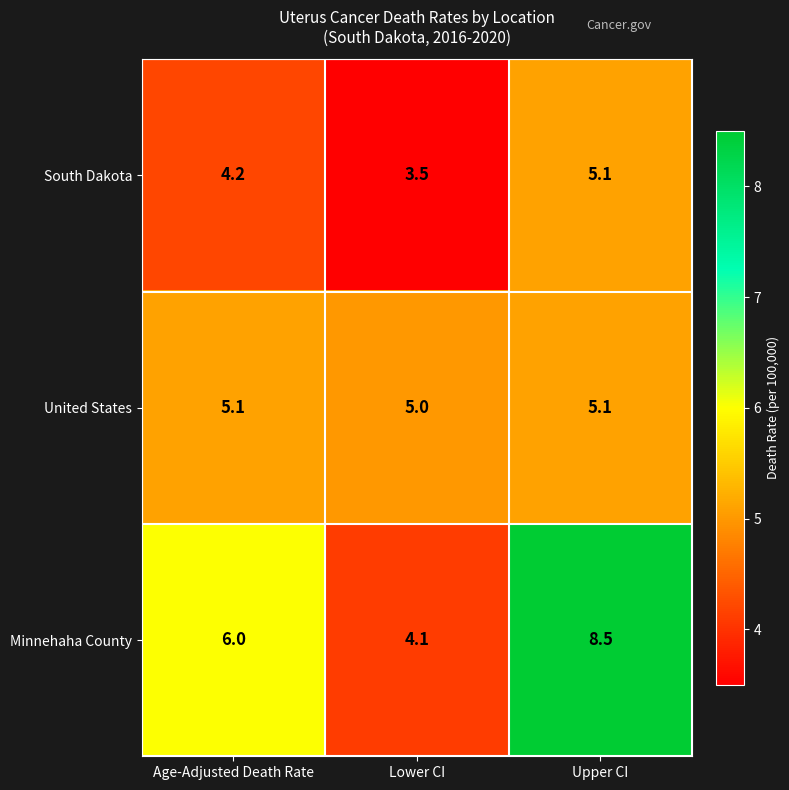

Reading left to right, what are all the values shown in this chart?

South Dakota: 4.2	3.5	5.1
United States: 5.1	5.0	5.1
Minnehaha County: 6.0	4.1	8.5